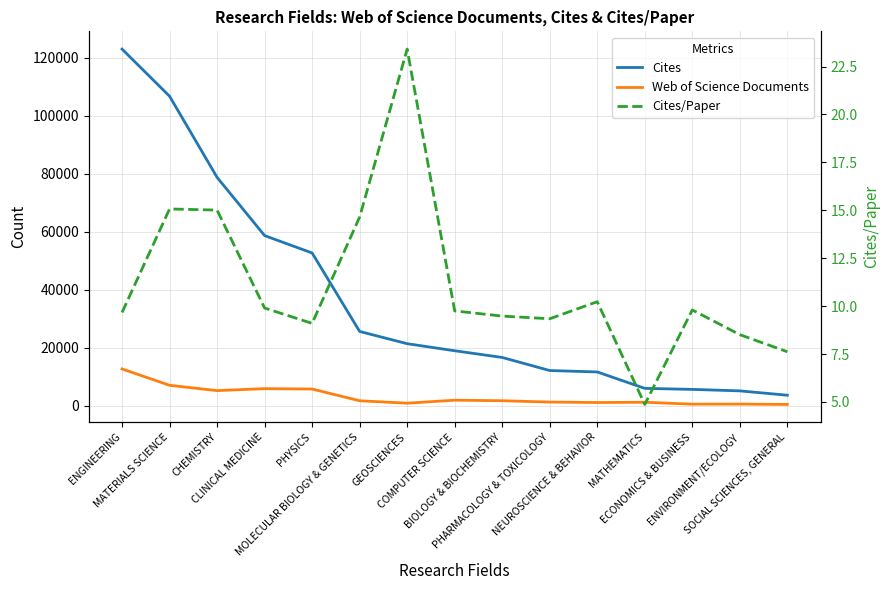

What is the difference between the highest and lowest values at MATERIALS SCIENCE?

106681.9